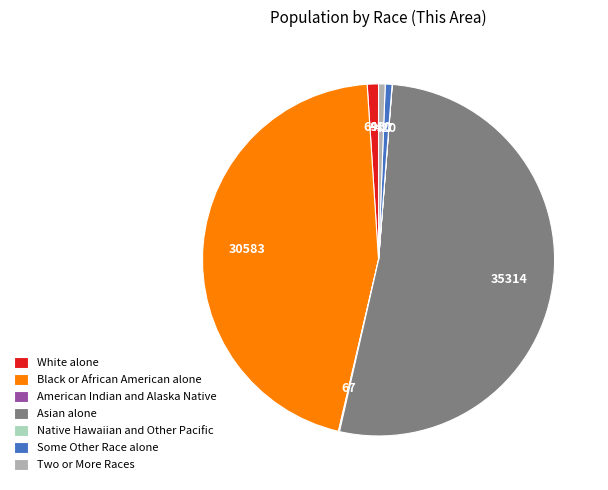

Which category has the biggest portion of the pie?

Asian alone